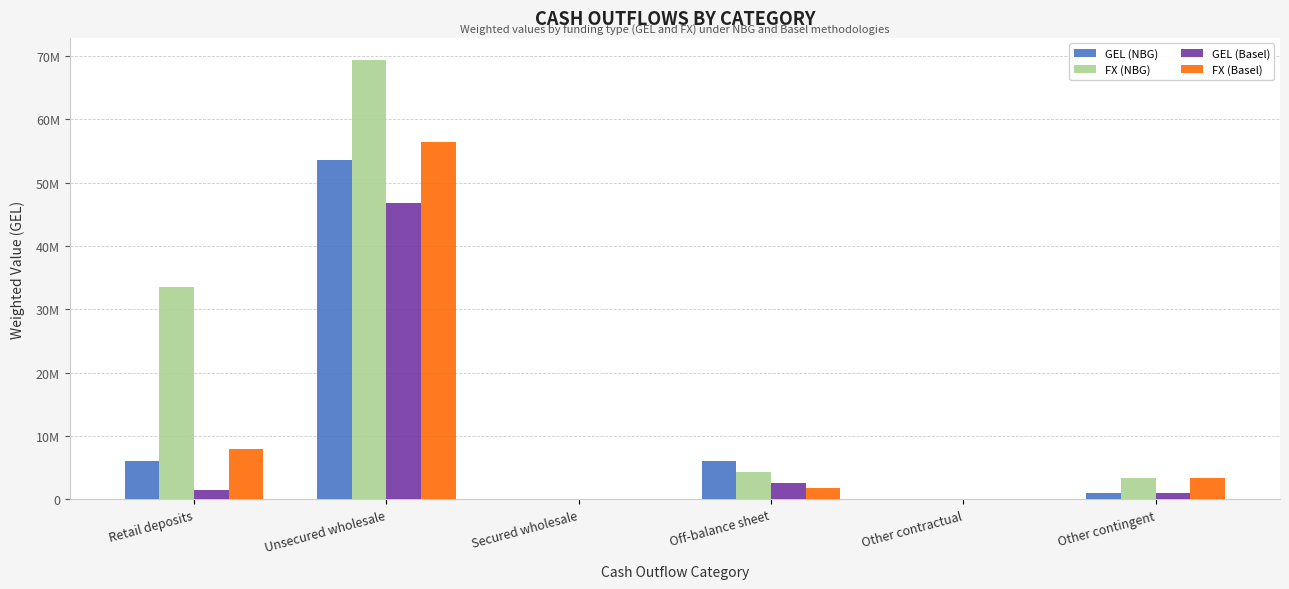

At Other contractual, list the series in order from smallest to largest.

GEL (NBG), FX (NBG), GEL (Basel), FX (Basel)